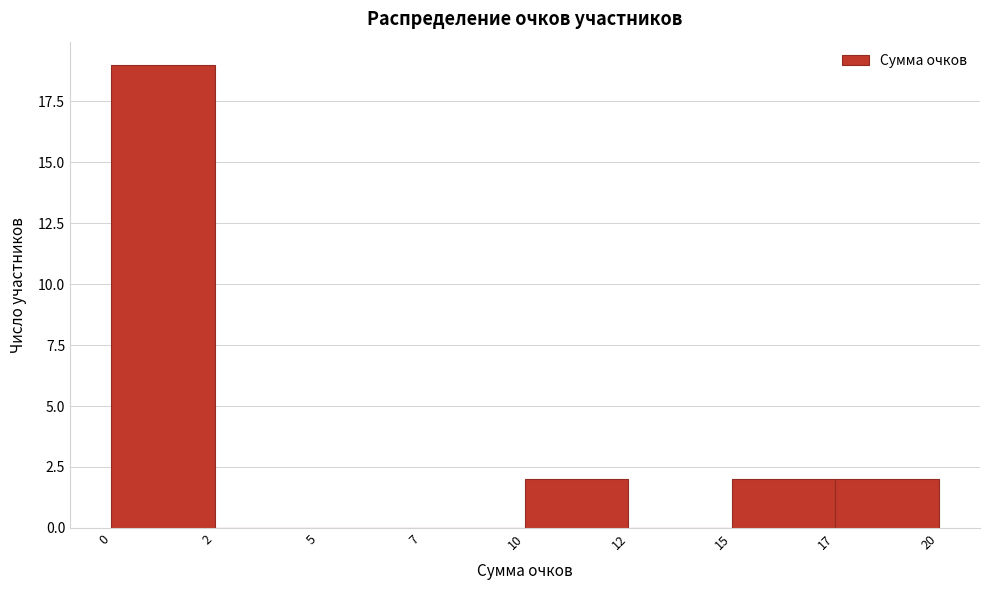

Reading left to right, what are all the values shown in this chart?

0=19	2=0	5=0	7=0	10=2	12=0	15=2	17=2